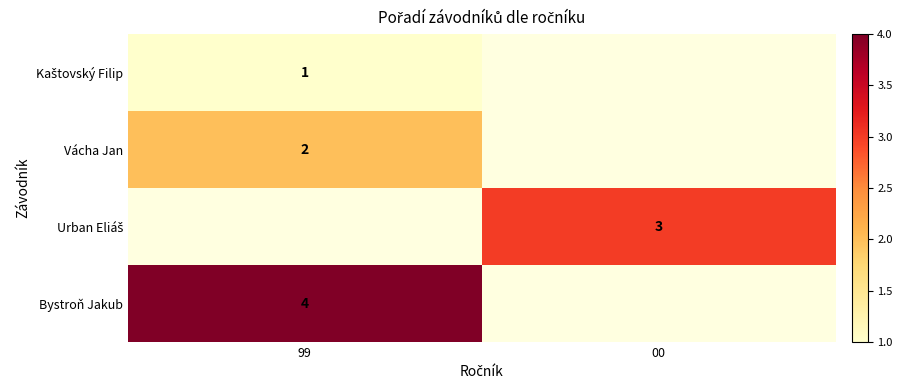

True or false: Kaštovský Filip has a value of 1.0 at 99.

True